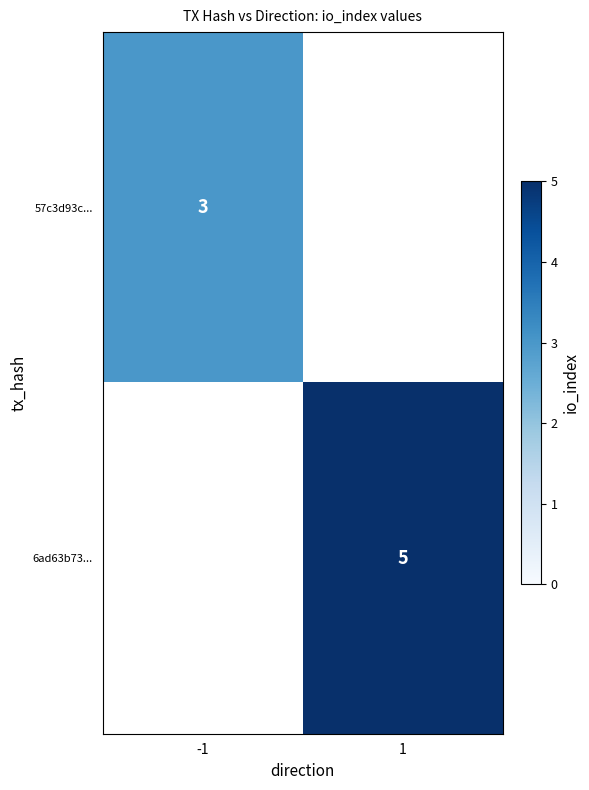

Is the value of 6ad63b73... at 1 greater than the value of 57c3d93c... at -1?

Yes